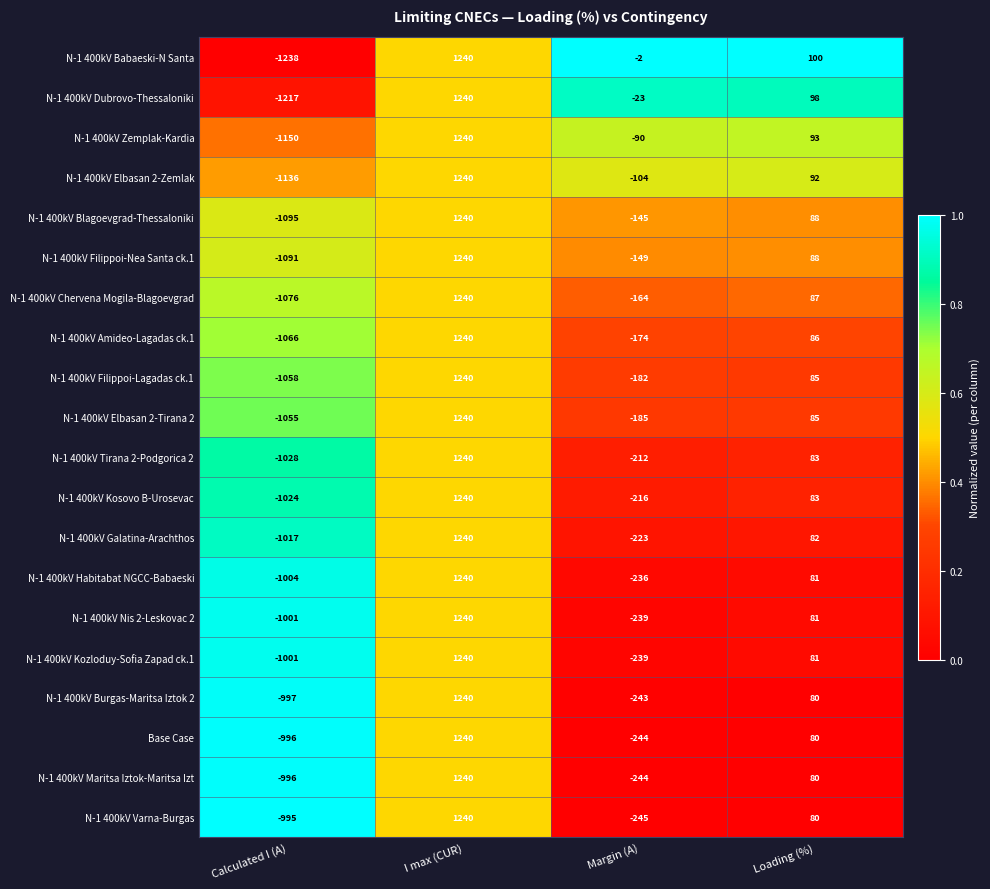

Which series has the largest total across all categories?

N-1 400kV Babaeski-N Santa